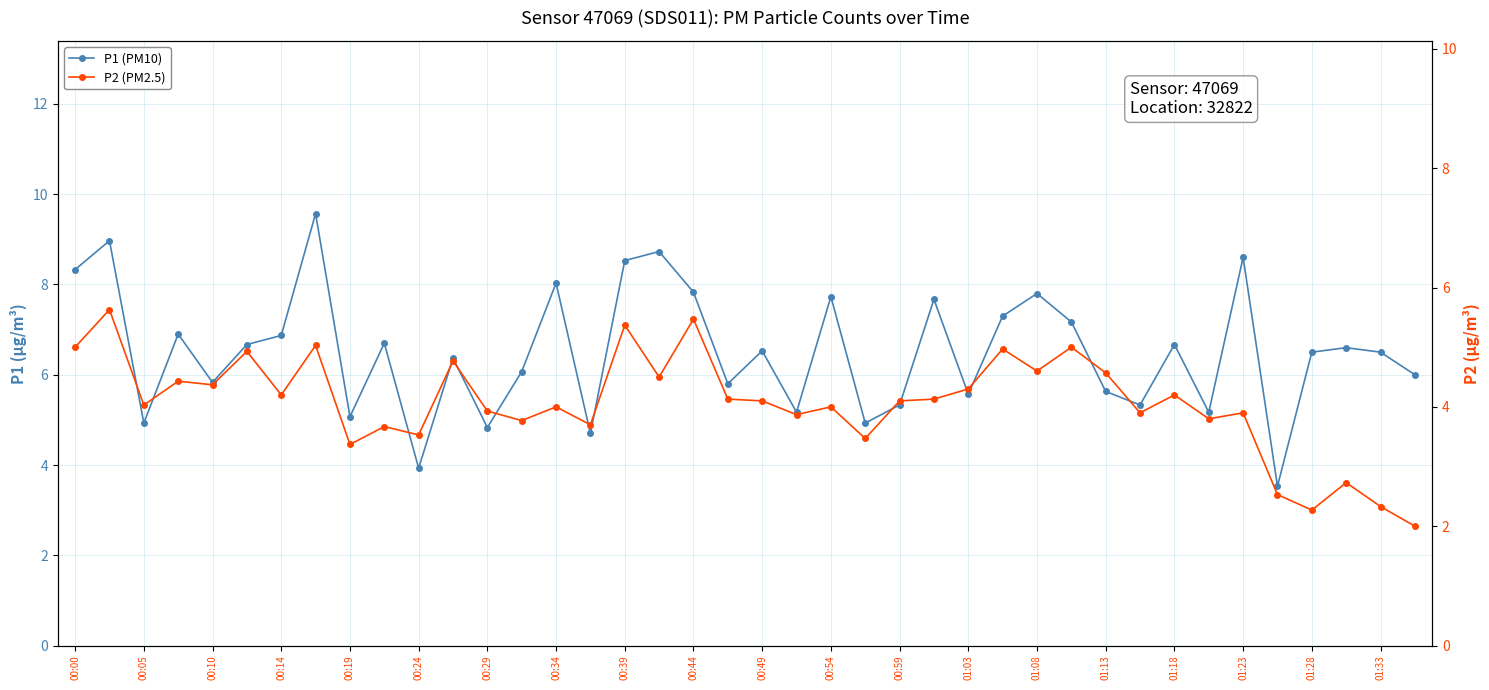

Is the value of P1 (PM10) at 22 greater than the value of P2 (PM2.5) at 23?

Yes